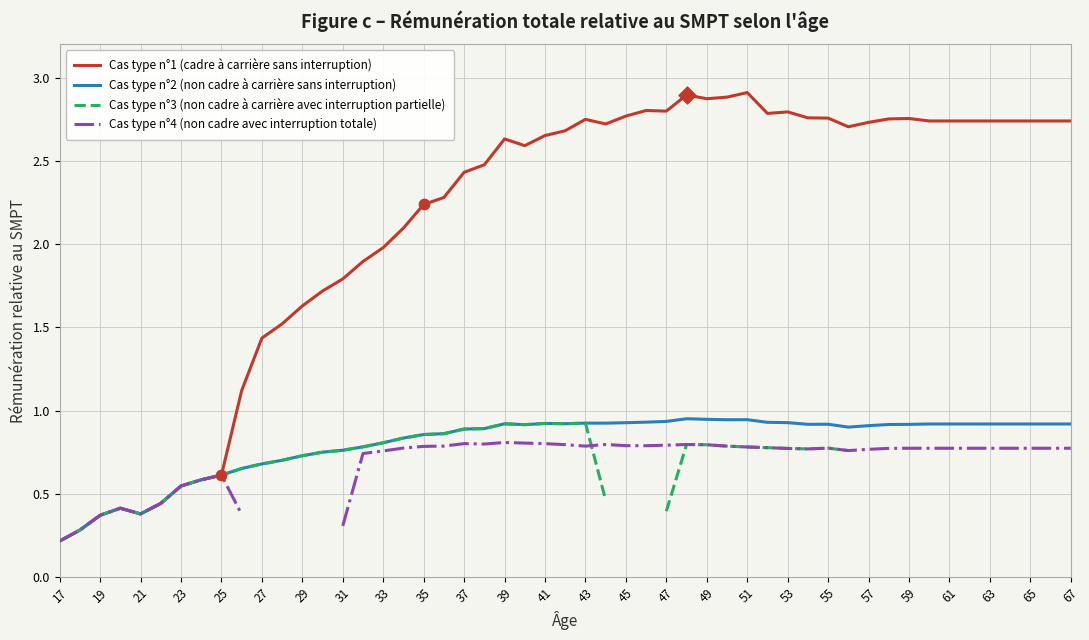

Which series contains the lowest Y value?

Cas type n°3 (non cadre à carrière avec interruption partielle)